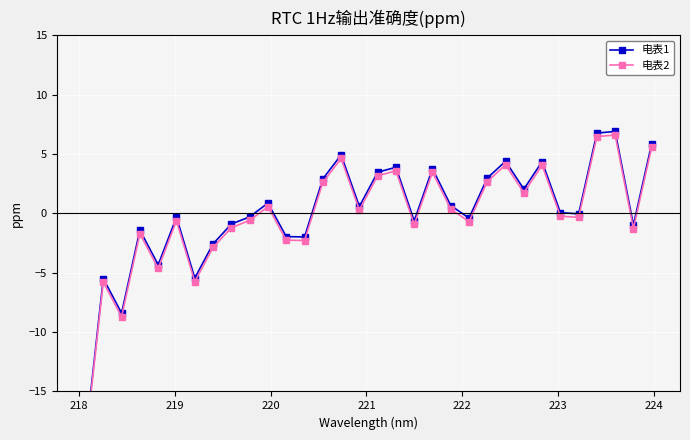

True or false: 电表2 and 电表1 cross at least once.

False